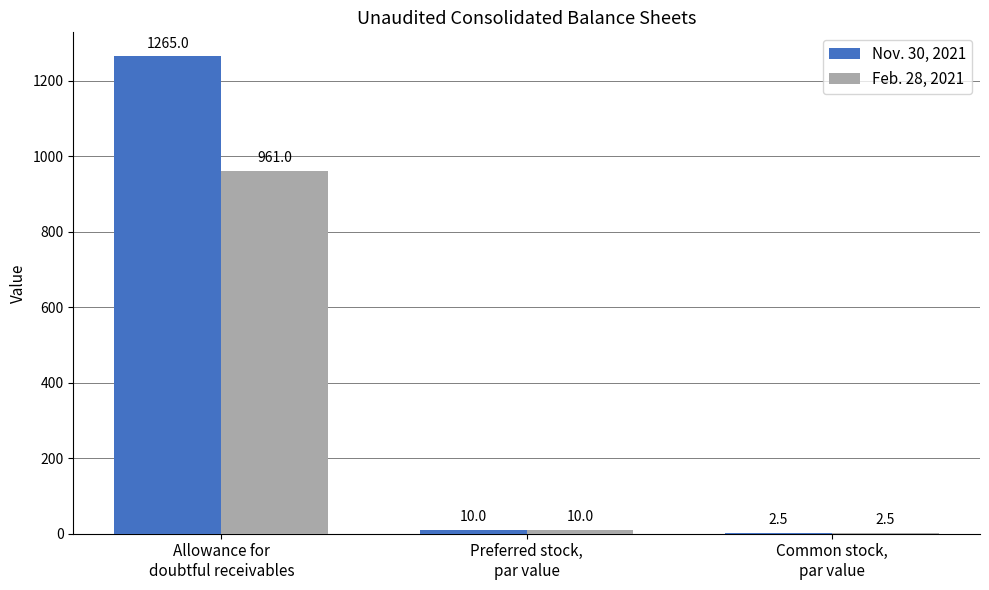

How many distinct data groups are displayed?

2